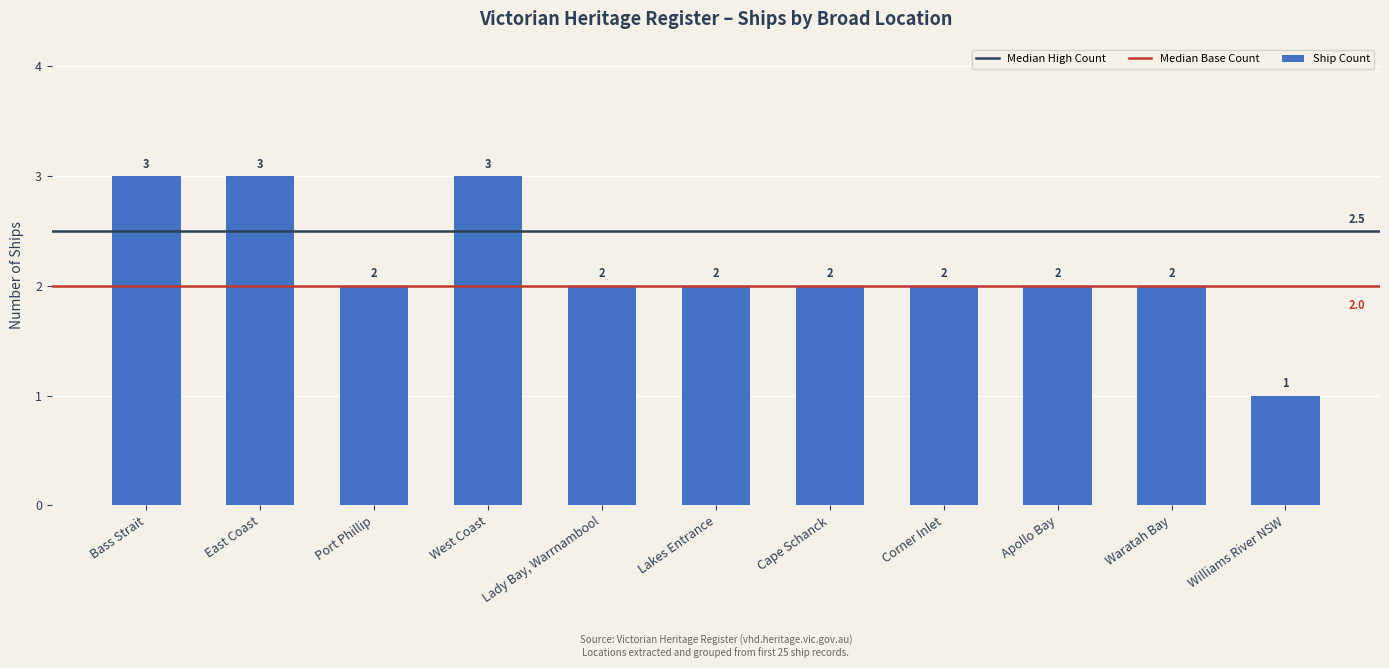

What is the label of the 5th bar from the left?

Lady Bay, Warrnambool